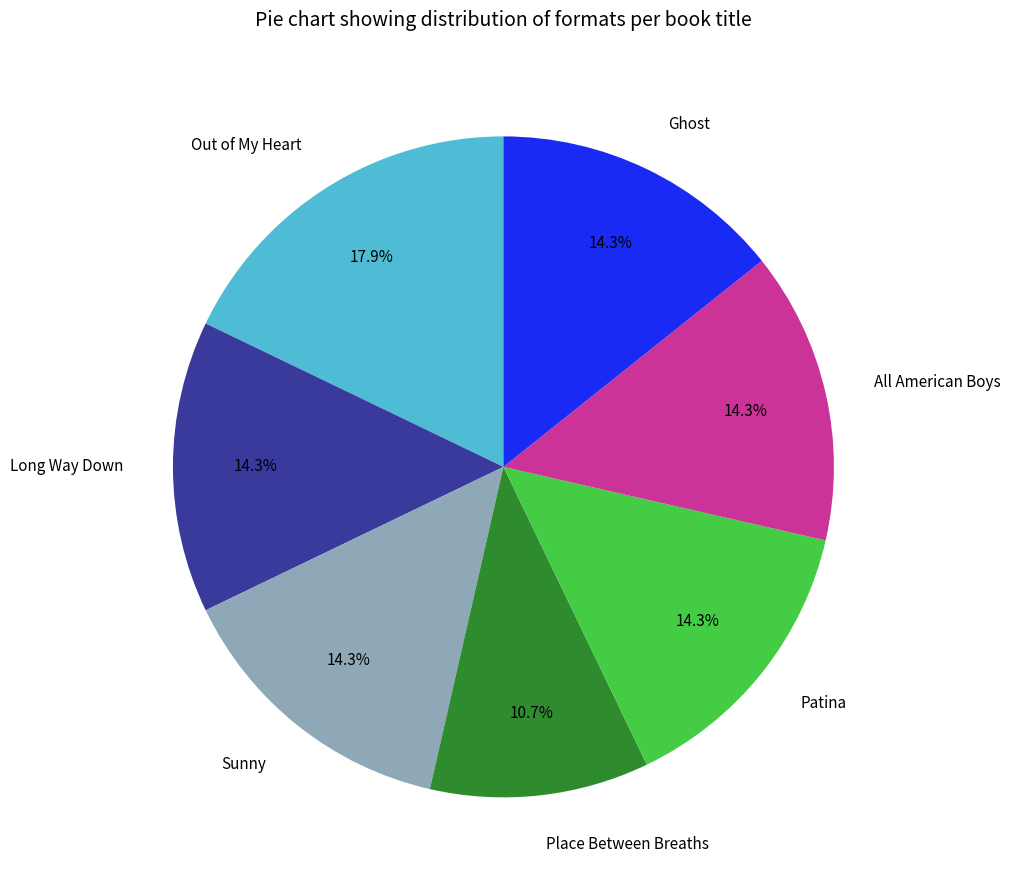

What percentage do Patina and Sunny together represent?

28.6%